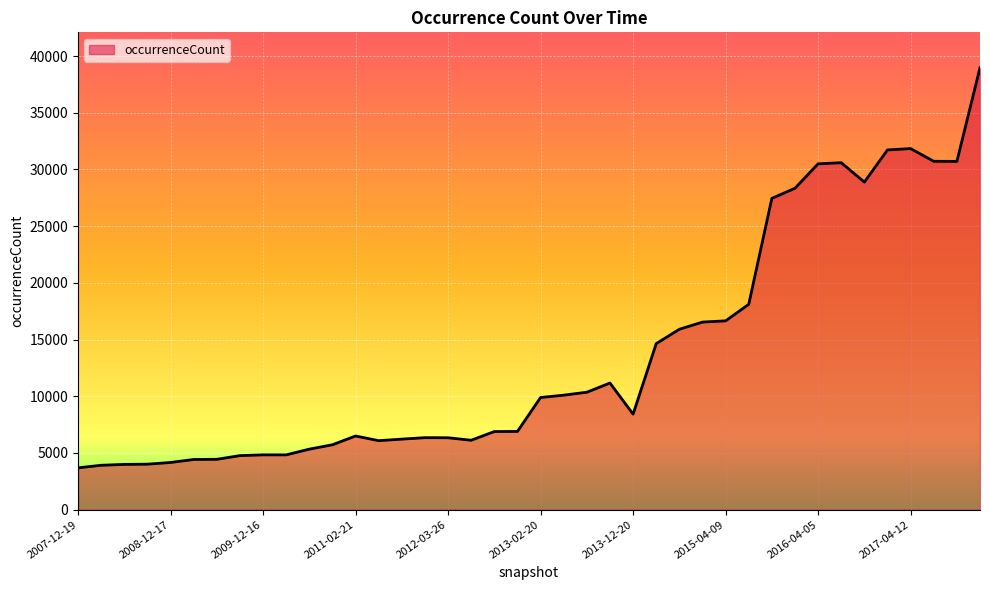

What is the difference between the second highest and minimum values?

28150